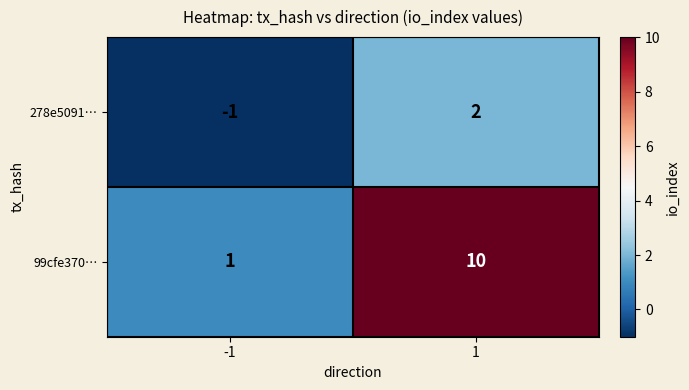

Which series has the widest spread of values?

99cfe370…